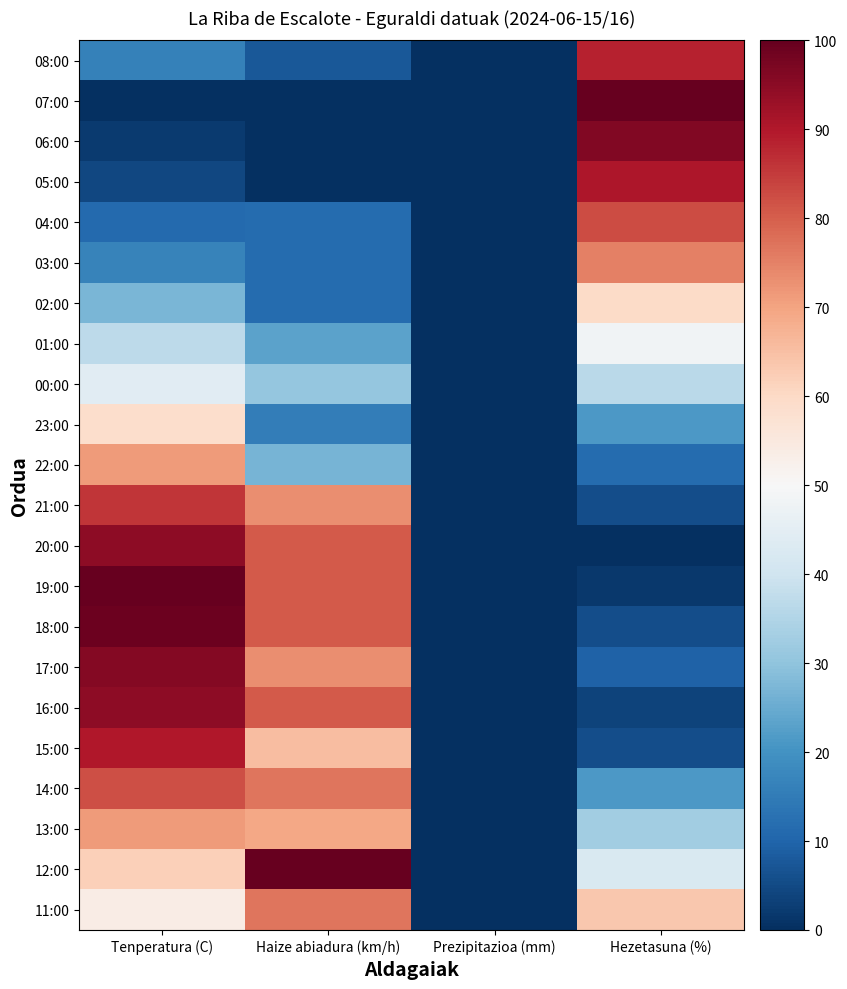

How many data points does each series have?

4